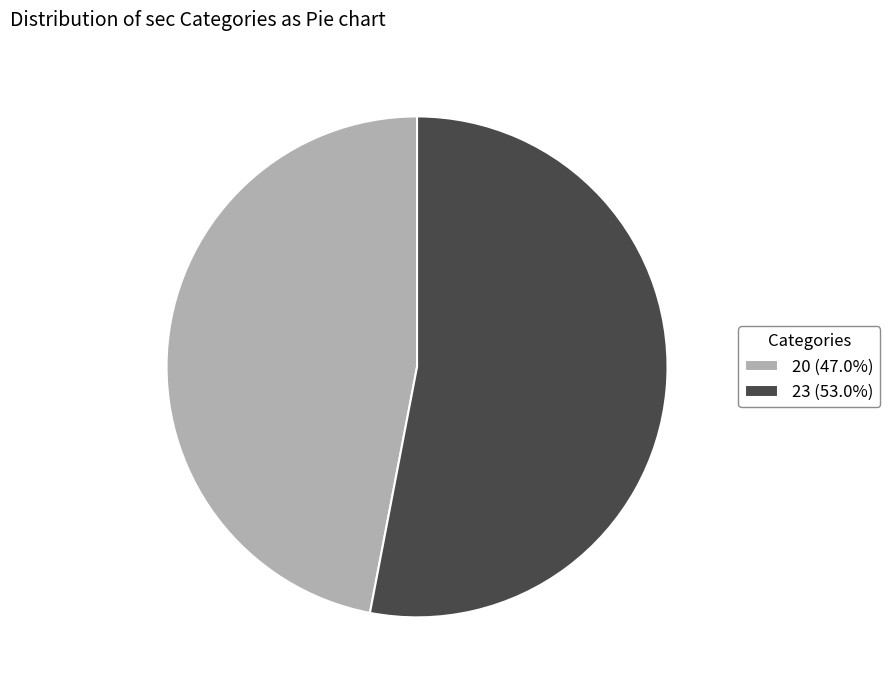

Count the number of slices in the pie.

2